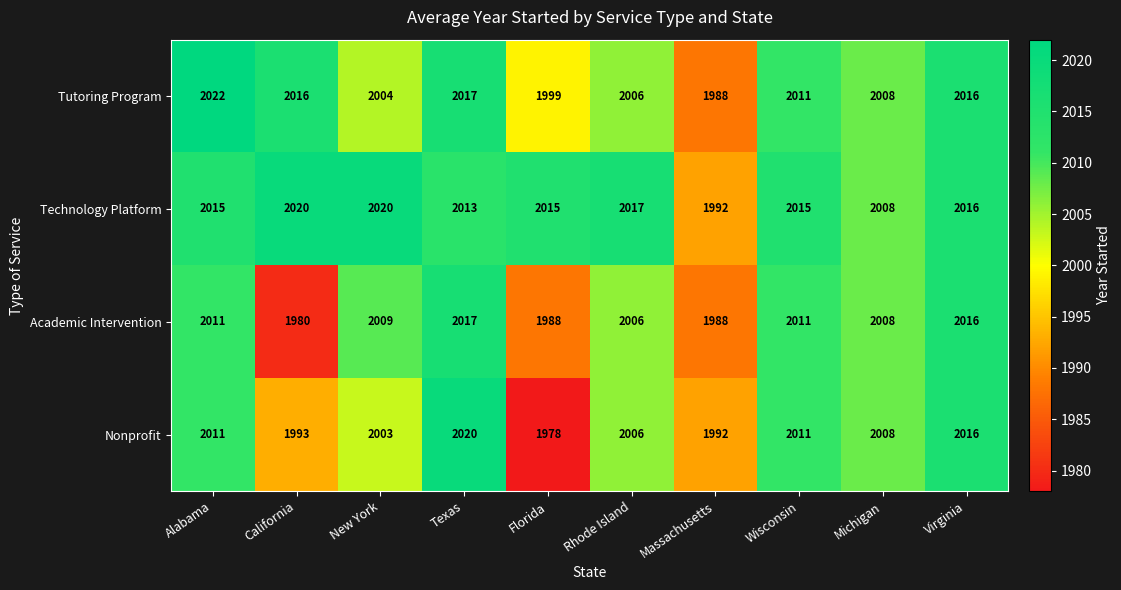

Is it true that Academic Intervention equals 2016 at Virginia?

True